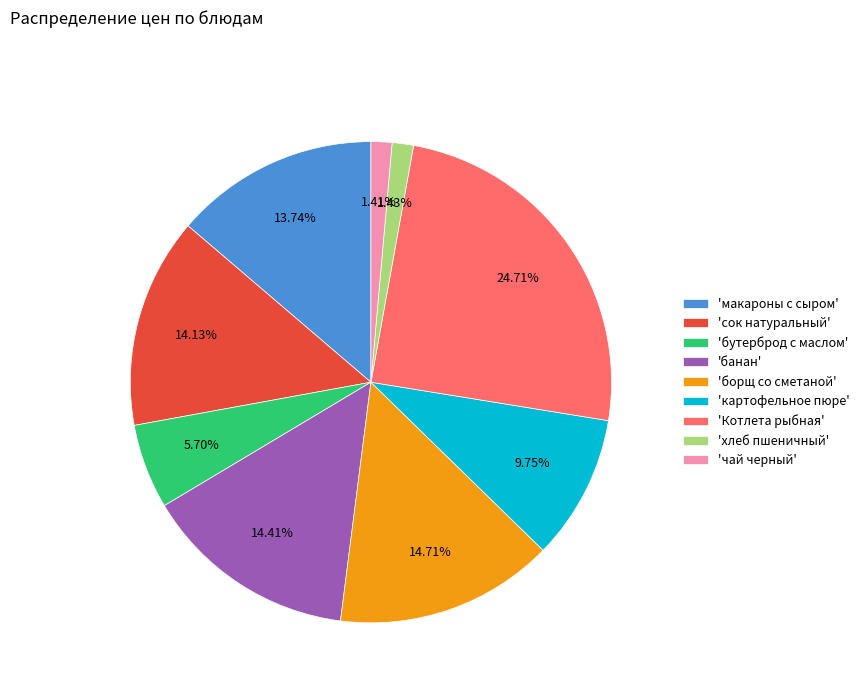

Does any single category account for the majority?

No